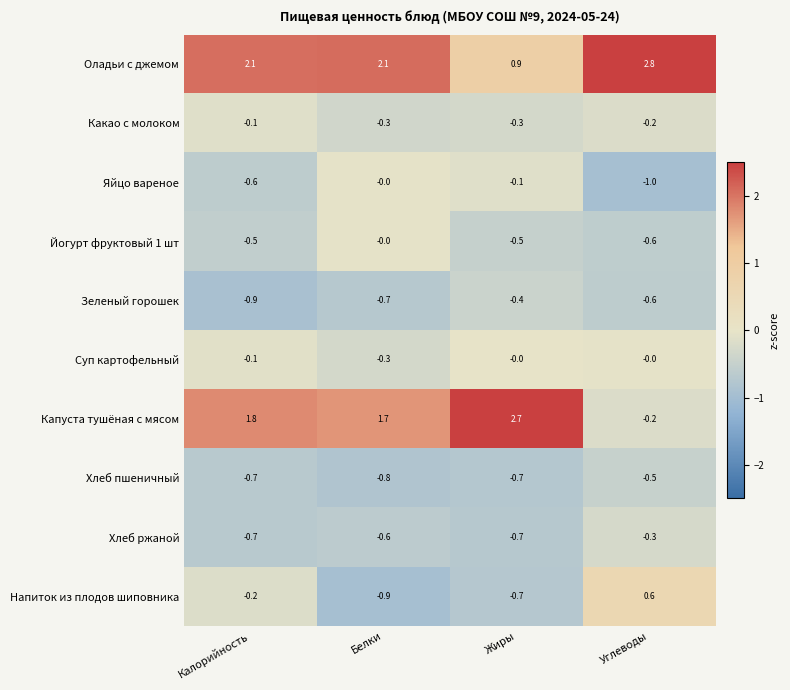

At which label is Яйцо вареное closest to 0?

Белки